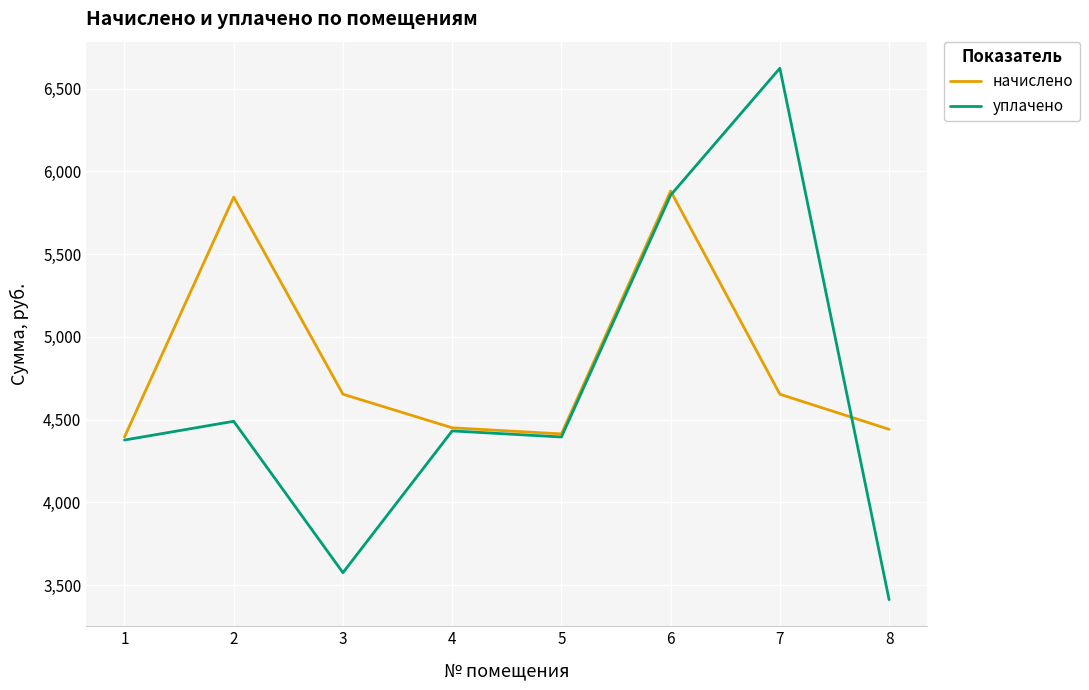

Is it true that уплачено equals 4395.2 at 5?

True